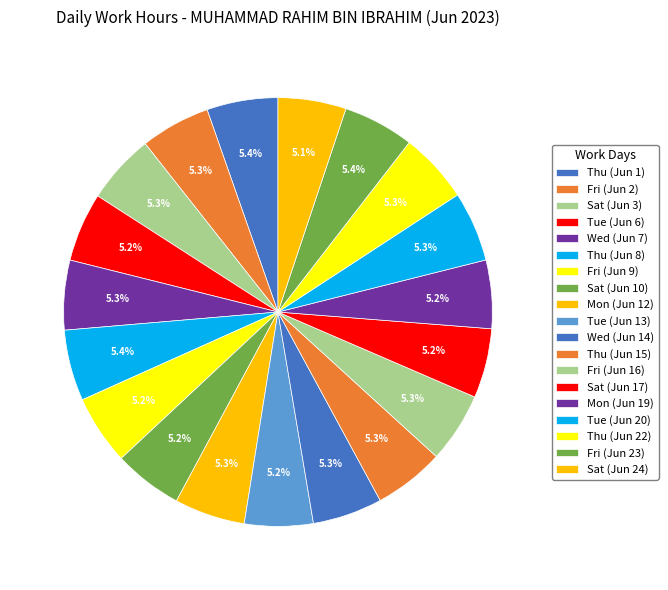

Count the number of slices in the pie.

19